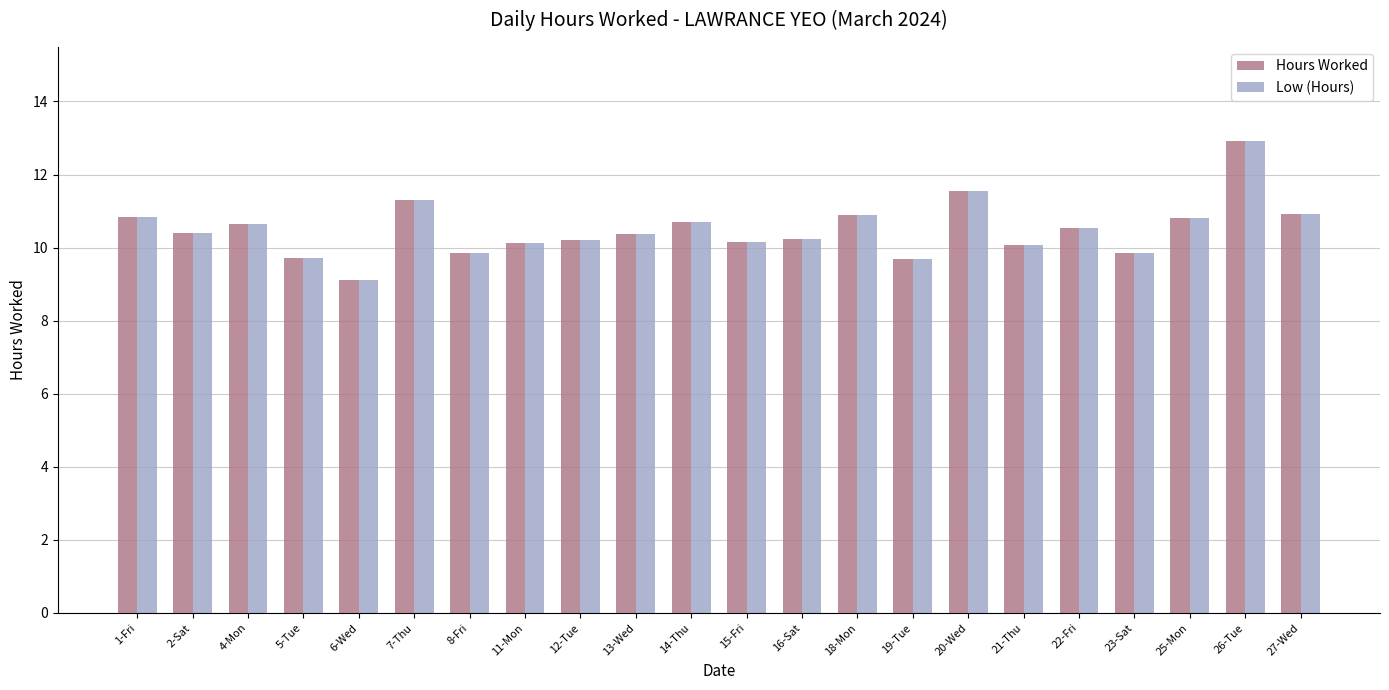

The Low (Hours) series shows 11.3 at 7-Thu. True or false?

True